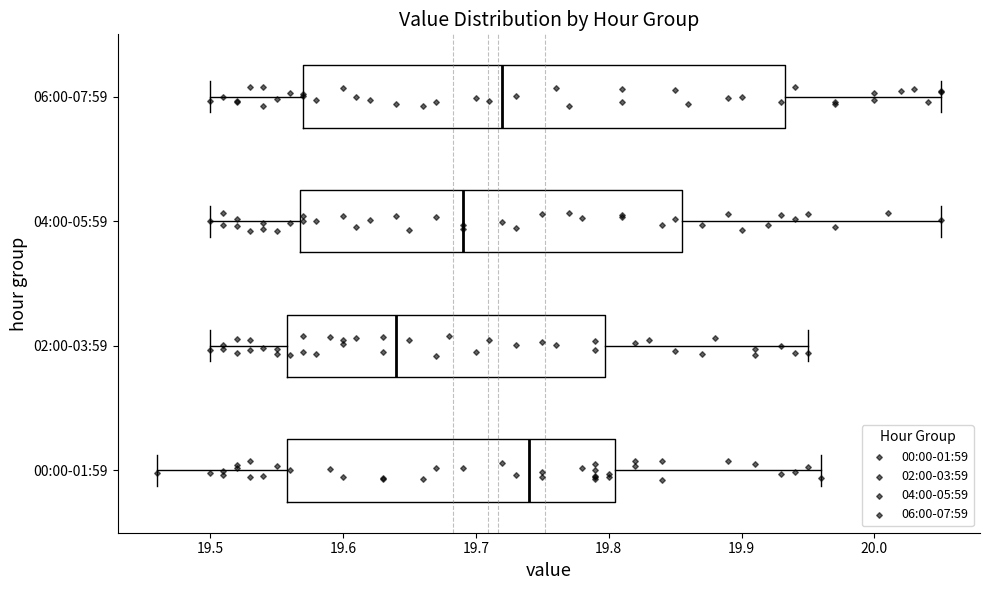

Reading bottom to top, read every box against the x-axis: the position of its median line, the range the box covers, and the ends of its whiskers. The values are not printed on the chart, so give them approximately, as read against the axis.

00:00-01:59: median 19.74, box 19.56 to 19.81, whiskers 19.46 to 19.96
02:00-03:59: median 19.64, box 19.56 to 19.80, whiskers 19.50 to 19.95
04:00-05:59: median 19.69, box 19.57 to 19.86, whiskers 19.50 to 20.05
06:00-07:59: median 19.72, box 19.57 to 19.93, whiskers 19.50 to 20.05